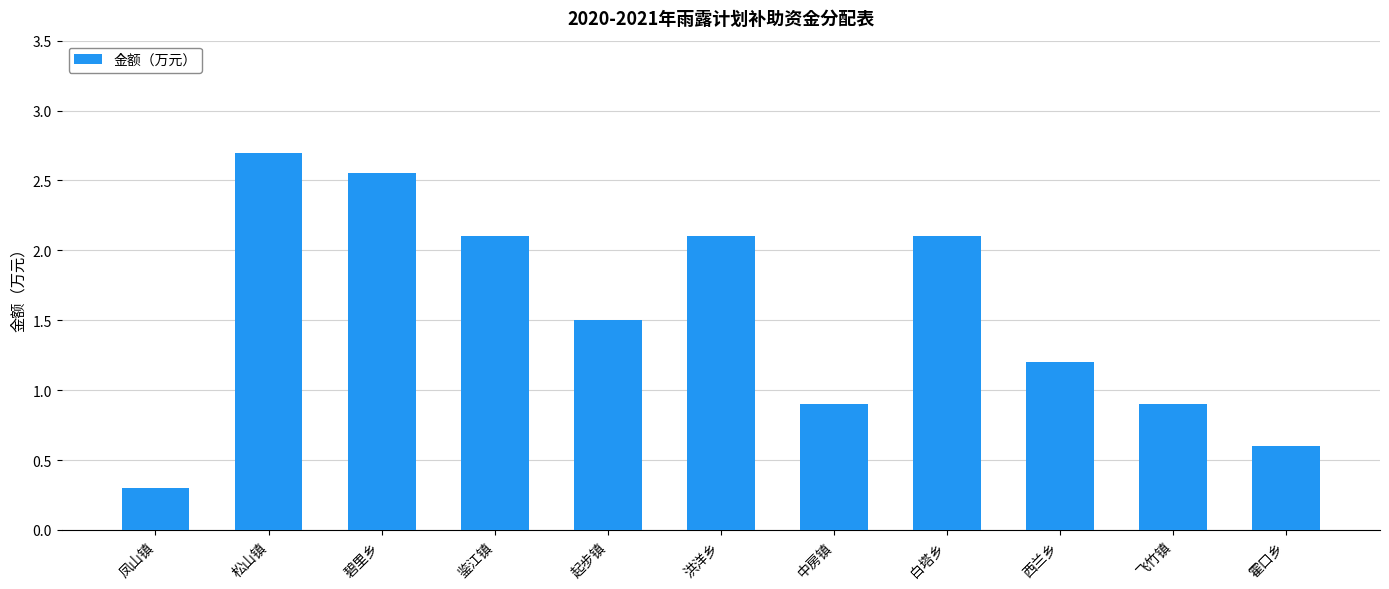

Read the value at 中房镇.

0.9